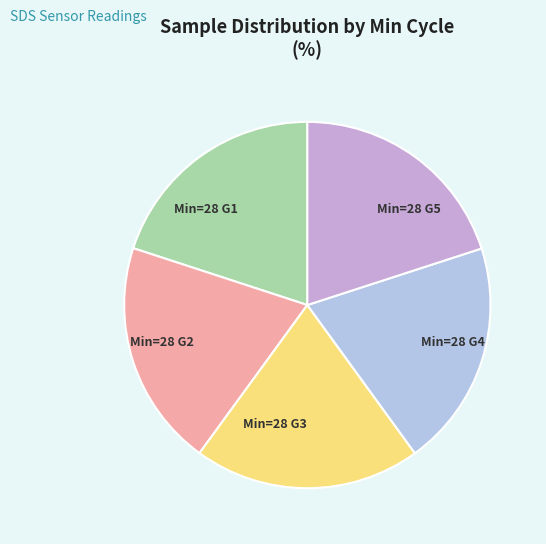

Approximately how many times larger is the value at Min=28 G3 compared to Min=28 G4?

1.0